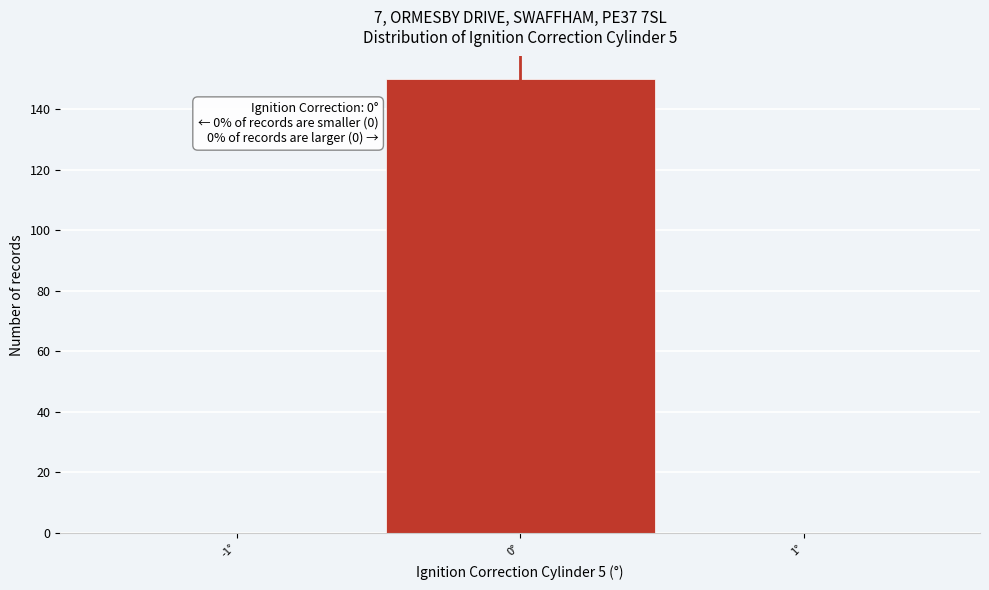

Which range on the x-axis has the tallest bar?

-0.5 to 0.5